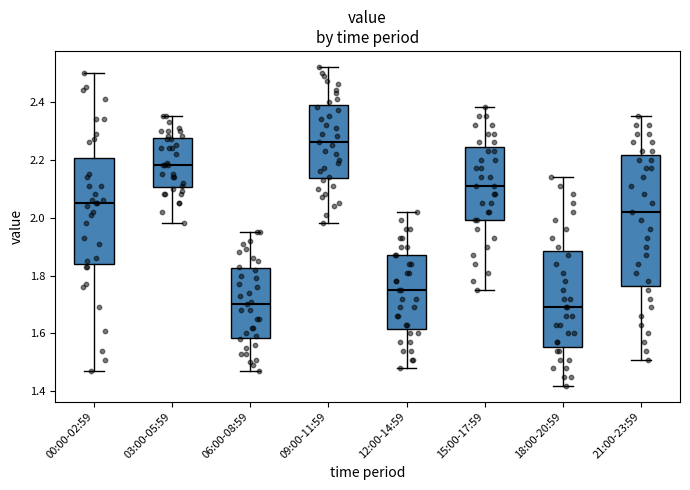

Reading left to right, read every box against the y-axis: the position of its median line, the range the box covers, and the ends of its whiskers. The values are not printed on the chart, so give them approximately, as read against the axis.

00:00-02:59: median 2.06, box 1.84 to 2.20, whiskers 1.48 to 2.50
03:00-05:59: median 2.18, box 2.10 to 2.28, whiskers 1.98 to 2.36
06:00-08:59: median 1.70, box 1.58 to 1.82, whiskers 1.48 to 1.96
09:00-11:59: median 2.26, box 2.14 to 2.40, whiskers 1.98 to 2.52
12:00-14:59: median 1.76, box 1.62 to 1.88, whiskers 1.48 to 2.02
15:00-17:59: median 2.12, box 2.00 to 2.24, whiskers 1.76 to 2.38
18:00-20:59: median 1.70, box 1.56 to 1.88, whiskers 1.42 to 2.14
21:00-23:59: median 2.02, box 1.76 to 2.22, whiskers 1.52 to 2.36